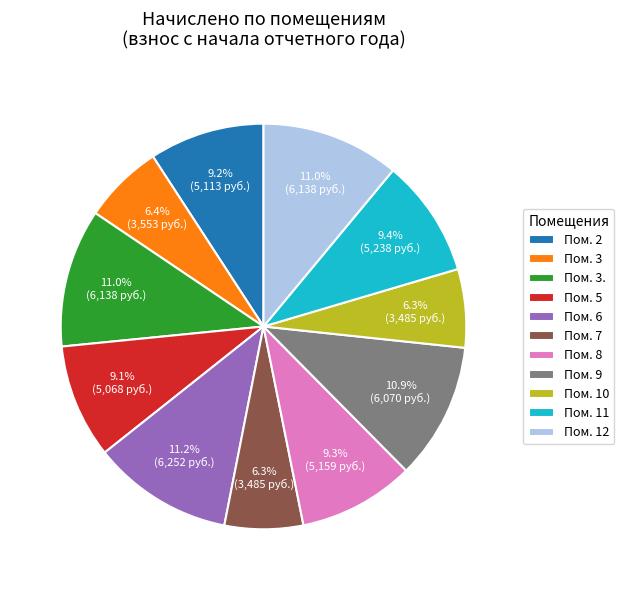

To the nearest percent, what is the difference between the largest and smallest slice percentages?

5%